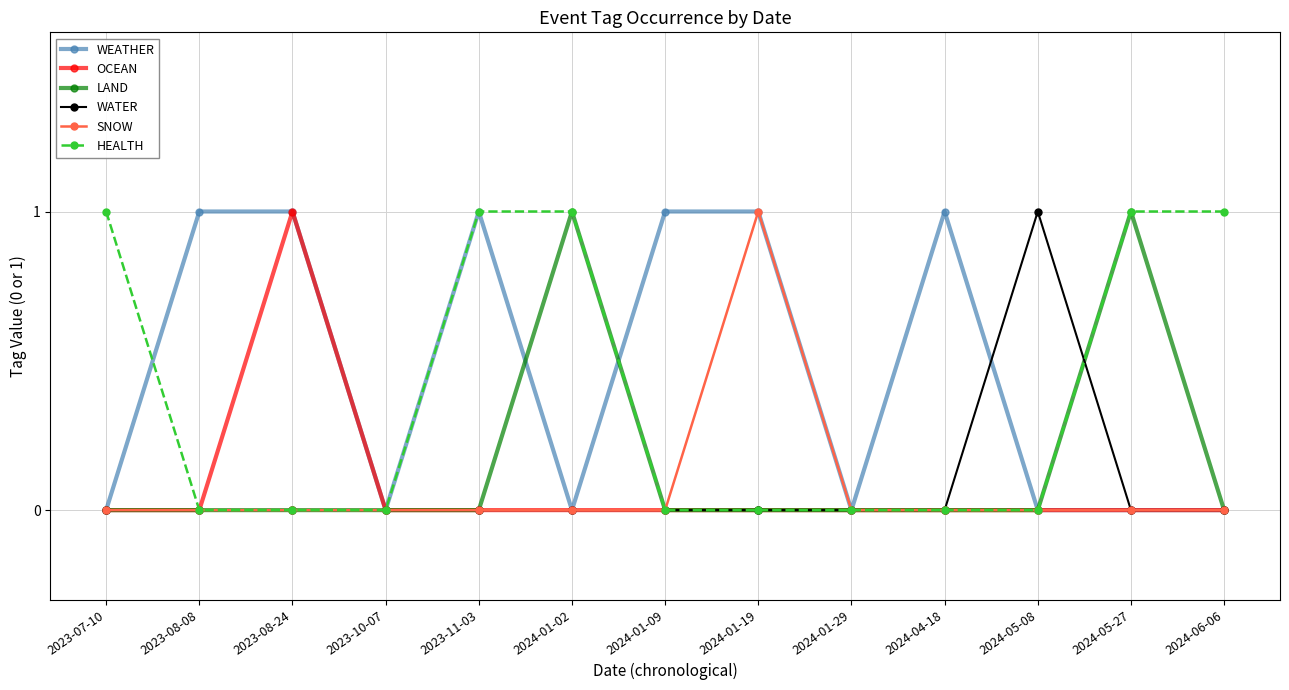

What is the value of the LAND point at the 6th from the left?

1